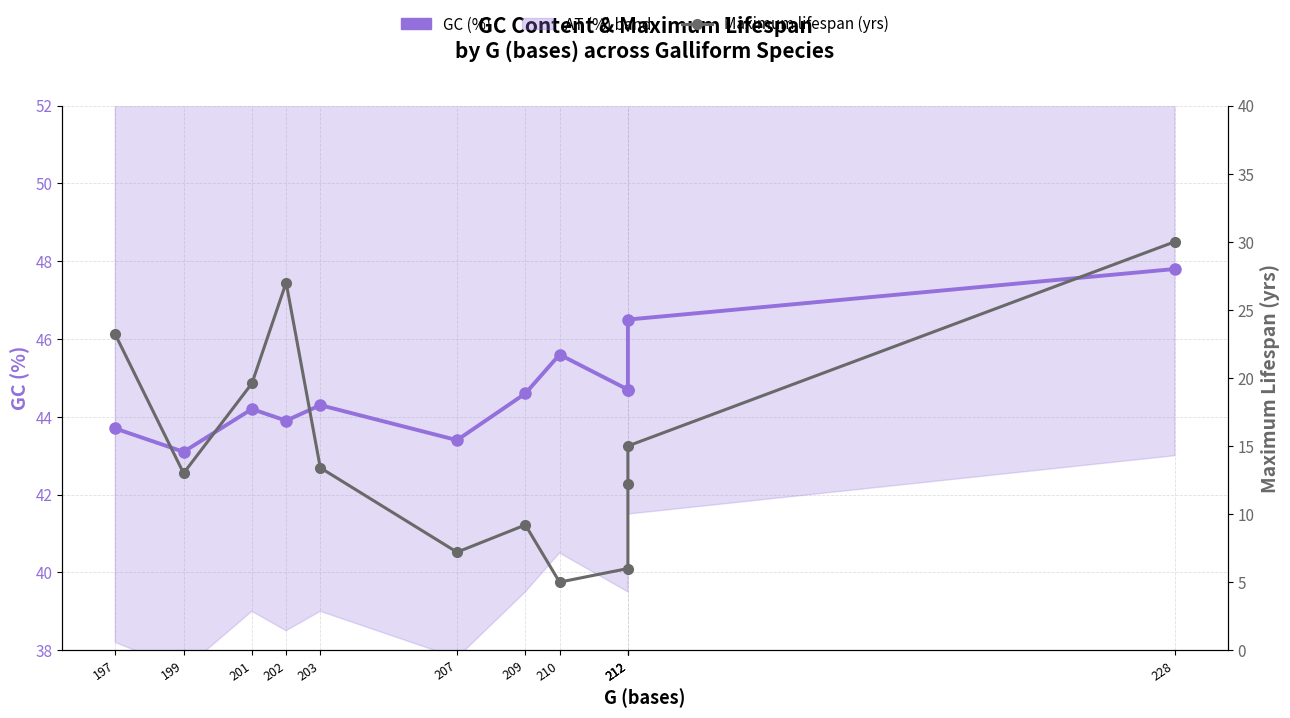

Reading left to right, extract all data points from this chart.

GC (%): 43.7	43.1	44.2	43.9	44.3	43.4	44.6	45.6	44.7	44.7	46.5	47.8
Maximum lifespan (yrs): 23.2	13.0	19.6	27.0	13.4	7.2	9.2	5.0	6.0	12.2	15.0	30.0